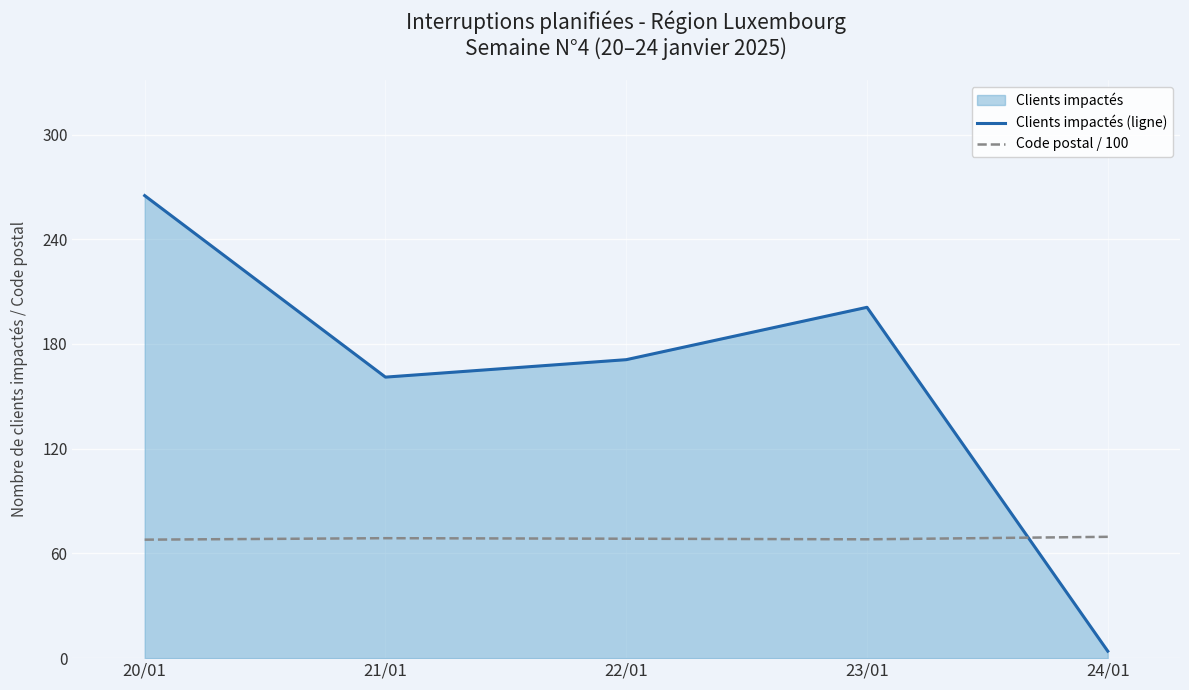

Read the Clients impactés (ligne) value at 24/01.

4.0